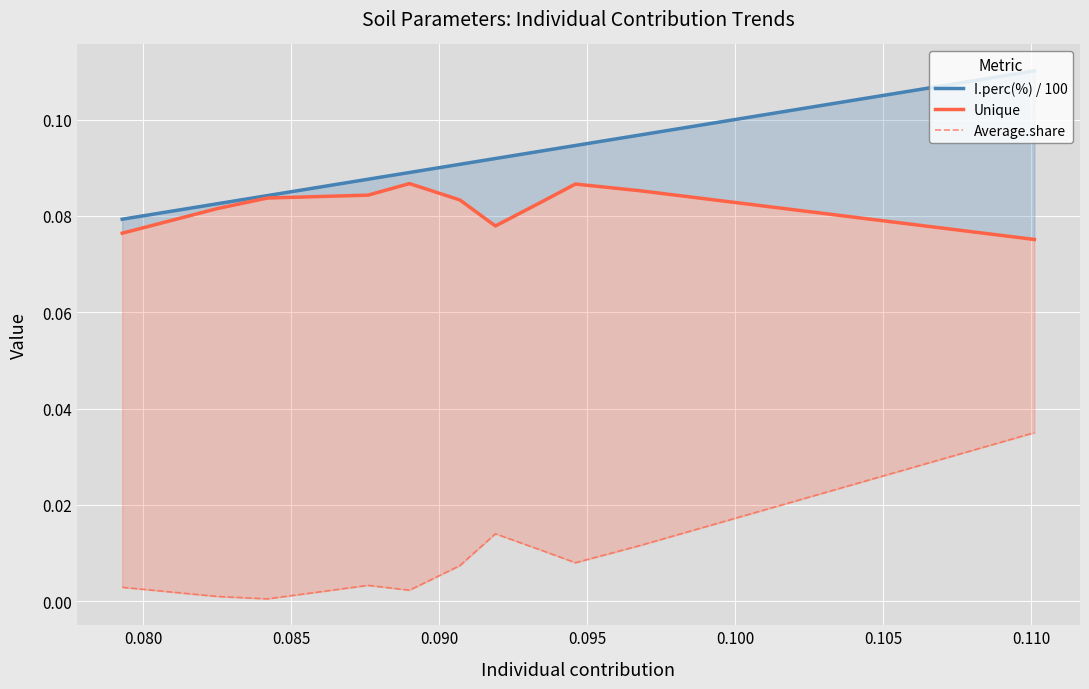

What is the difference between the highest and lowest values at 0.100?

0.1